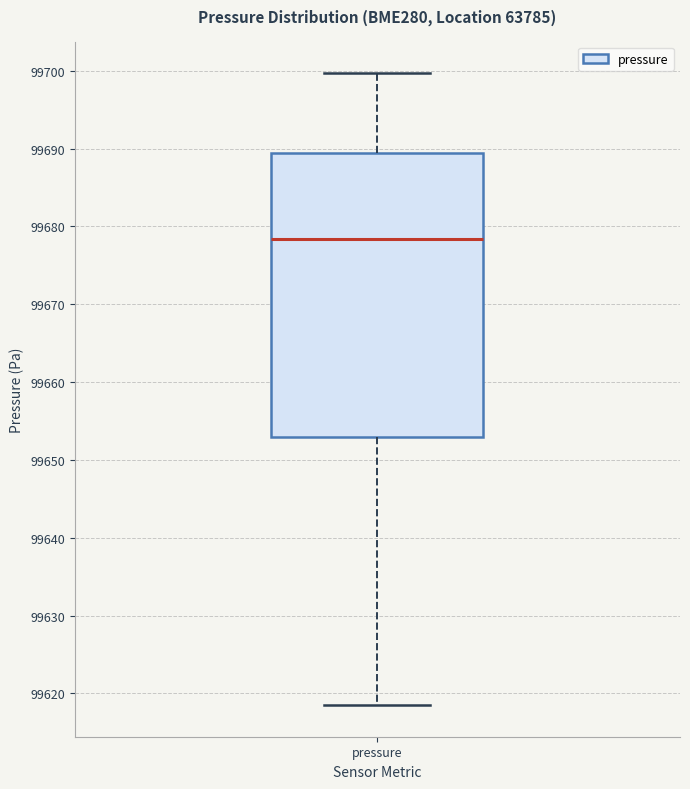

Transcribe this box plot: give where the median line is, the range the box spans, and where the two whiskers end, as read against the y-axis. The values are not printed on the chart, so give them approximately, as read against the axis.

median 99678, box 99653 to 99689, whiskers 99619 to 99700